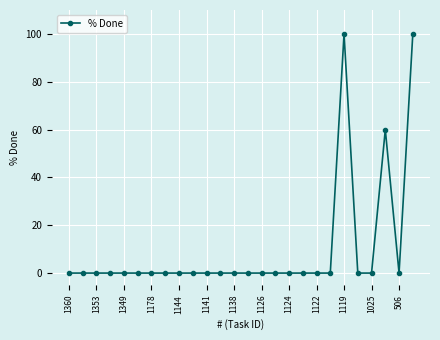

What is the greatest value displayed?

100